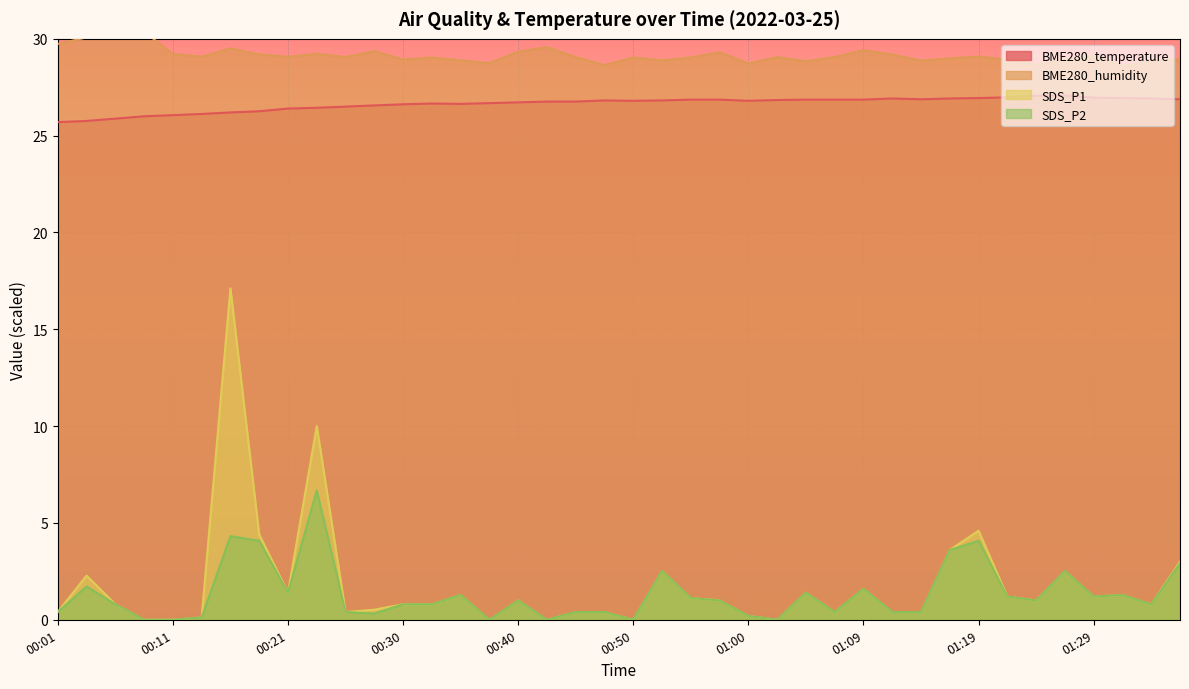

Reading left to right, transcribe all the data shown in this chart.

BME280_temperature: 00:01=25.7	00:04=25.8	00:06=25.9	00:09=26.0	00:11=26.1	00:13=26.1	00:16=26.2	00:18=26.3	00:21=26.4	00:23=26.4	00:26=26.5	00:28=26.6	00:30=26.6	00:33=26.7	00:35=26.6	00:38=26.7	00:40=26.7	00:43=26.8	00:45=26.8	00:47=26.8	00:50=26.8	00:52=26.8	00:55=26.9	00:57=26.9	01:00=26.8	01:02=26.8	01:05=26.9	01:07=26.9	01:09=26.9	01:12=26.9	01:14=26.9	01:17=26.9	01:19=26.9	01:22=27.0	01:24=27.1	01:26=27.1	01:29=27.0	01:31=26.9	01:34=26.9	01:36=26.9
BME280_humidity: 00:01=29.7	00:04=30.1	00:06=30.1	00:09=30.4	00:11=29.2	00:13=29.1	00:16=29.5	00:18=29.2	00:21=29.1	00:23=29.2	00:26=29.1	00:28=29.4	00:30=28.9	00:33=29.0	00:35=28.9	00:38=28.7	00:40=29.3	00:43=29.6	00:45=29.1	00:47=28.6	00:50=29.0	00:52=28.9	00:55=29.0	00:57=29.3	01:00=28.7	01:02=29.1	01:05=28.8	01:07=29.1	01:09=29.4	01:12=29.2	01:14=28.9	01:17=29.0	01:19=29.1	01:22=28.9	01:24=28.7	01:26=28.9	01:29=29.1	01:31=28.6	01:34=28.8	01:36=28.9
SDS_P1: 00:01=0.4	00:04=2.3	00:06=0.8	00:09=0.0	00:11=0.0	00:13=0.1	00:16=17.1	00:18=4.4	00:21=1.4	00:23=10.0	00:26=0.4	00:28=0.5	00:30=0.8	00:33=0.8	00:35=1.3	00:38=0.0	00:40=1.0	00:43=0.0	00:45=0.4	00:47=0.4	00:50=0.0	00:52=2.5	00:55=1.1	00:57=1.0	01:00=0.2	01:02=0.0	01:05=1.4	01:07=0.4	01:09=1.6	01:12=0.4	01:14=0.4	01:17=3.6	01:19=4.6	01:22=1.2	01:24=1.0	01:26=2.5	01:29=1.2	01:31=1.3	01:34=0.8	01:36=3.0
SDS_P2: 00:01=0.4	00:04=1.7	00:06=0.8	00:09=0.0	00:11=0.0	00:13=0.1	00:16=4.3	00:18=4.1	00:21=1.4	00:23=6.7	00:26=0.4	00:28=0.3	00:30=0.8	00:33=0.8	00:35=1.3	00:38=0.0	00:40=1.0	00:43=0.0	00:45=0.4	00:47=0.4	00:50=0.0	00:52=2.5	00:55=1.1	00:57=1.0	01:00=0.2	01:02=0.0	01:05=1.4	01:07=0.4	01:09=1.6	01:12=0.4	01:14=0.4	01:17=3.6	01:19=4.1	01:22=1.2	01:24=1.0	01:26=2.5	01:29=1.2	01:31=1.3	01:34=0.8	01:36=2.9